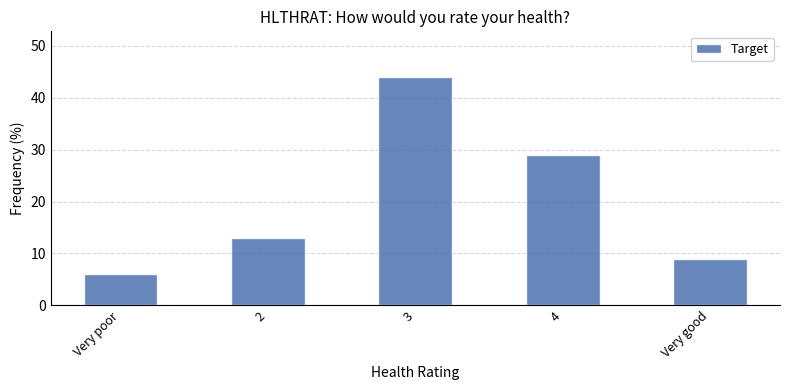

What is the label of the 2nd bar from the right?

4